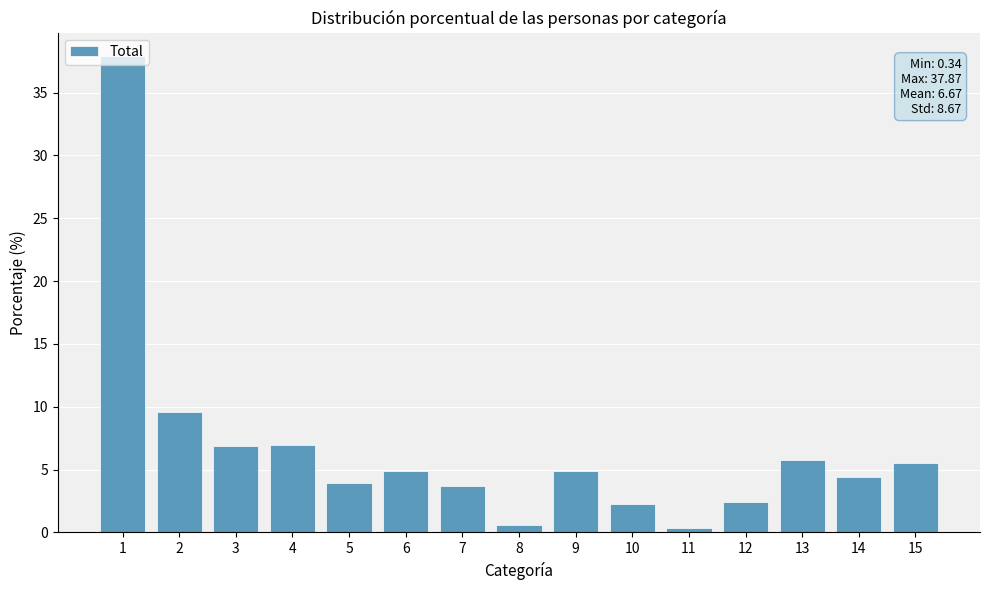

The value at 12 is 2.4. True or false?

True